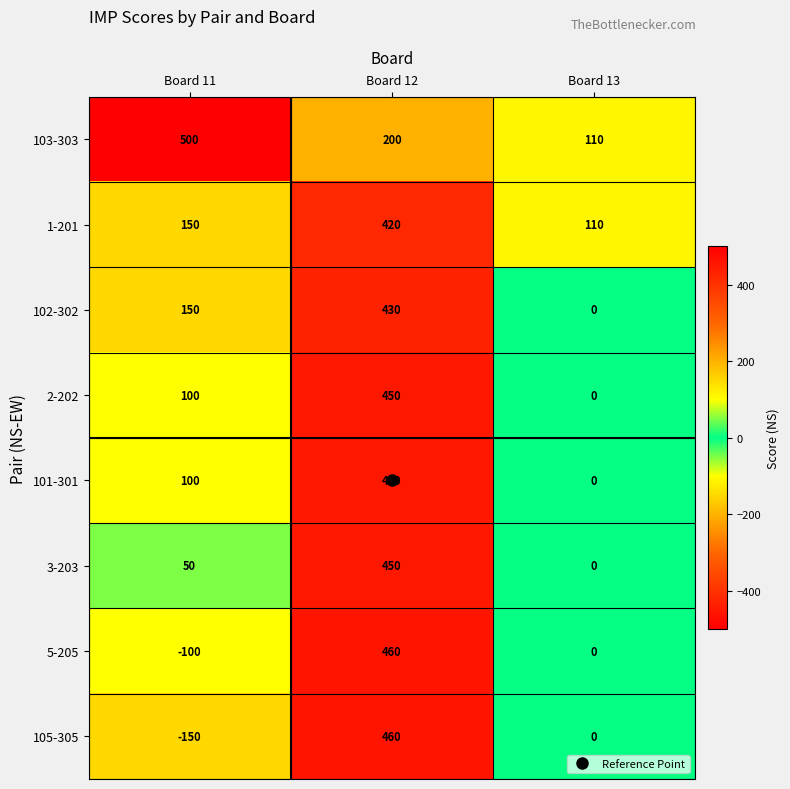

Which series changed the most between Board 11 and Board 12?

105-305